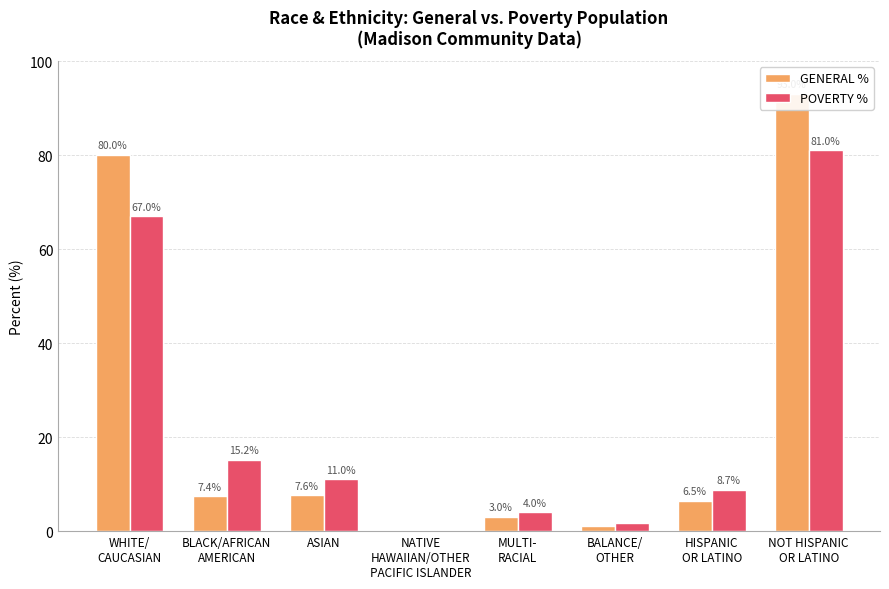

At how many categories does at least one series exceed 43?

2